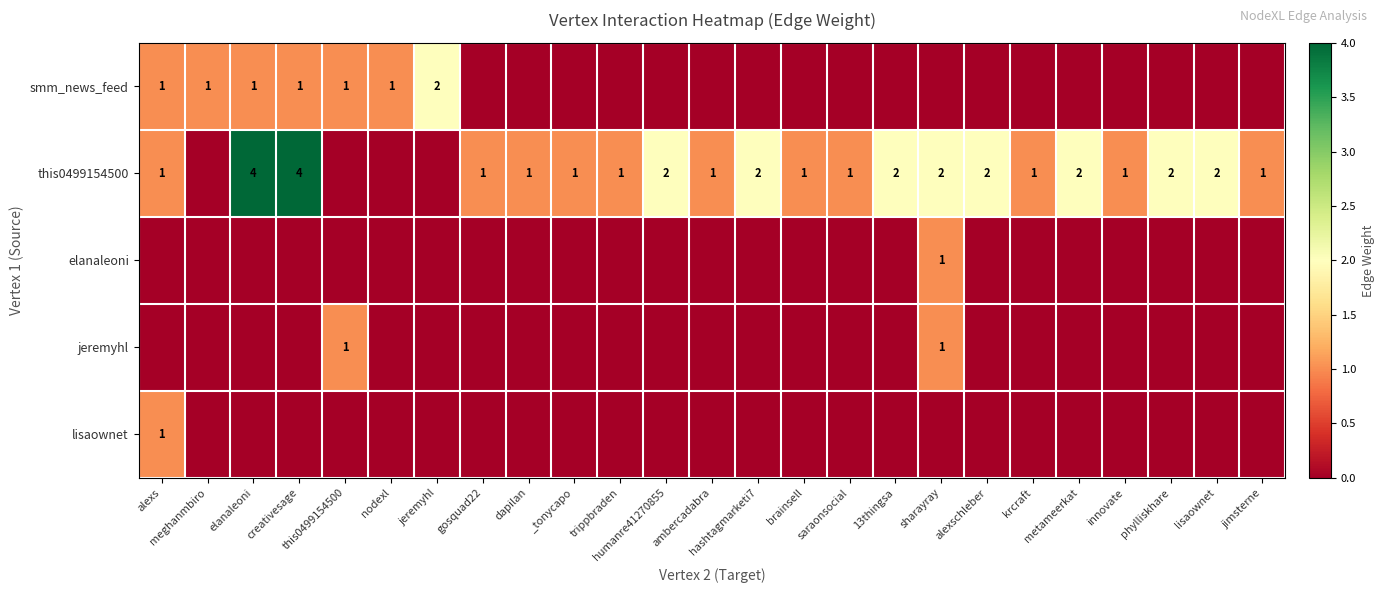

At which label does smm_news_feed reach its minimum?

gosquad22